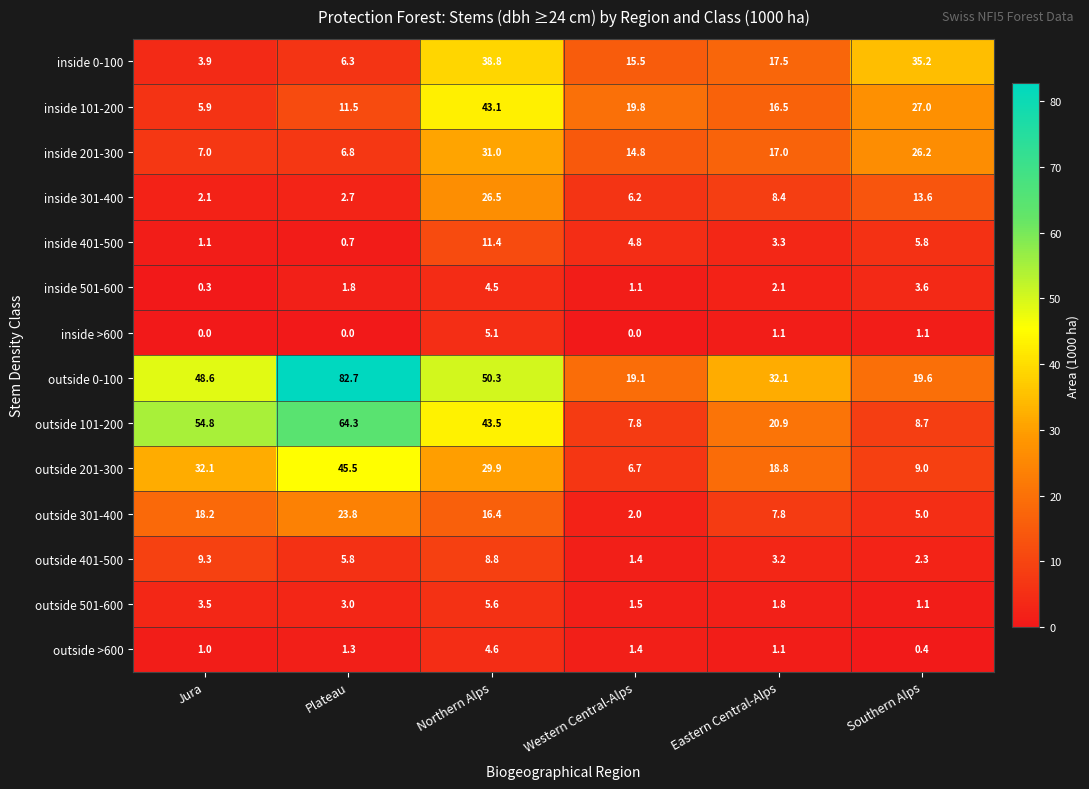

Rank the series at Plateau from lowest to highest value.

inside >600, inside 401-500, outside >600, inside 501-600, inside 301-400, outside 501-600, outside 401-500, inside 0-100, inside 201-300, inside 101-200, outside 301-400, outside 201-300, outside 101-200, outside 0-100